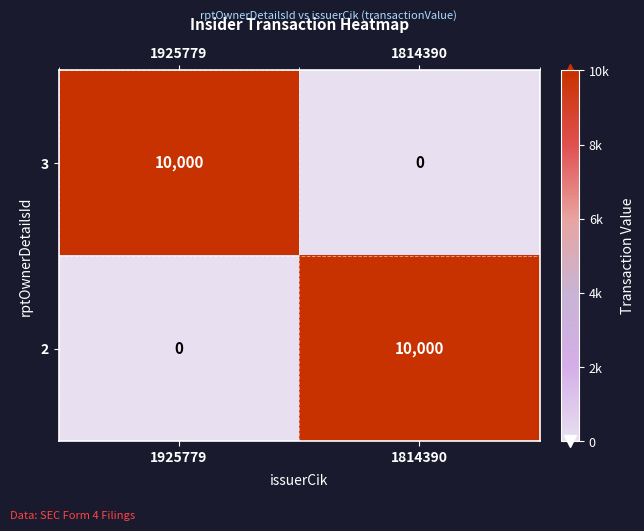

Reading right to left, extract all data points from this chart.

3: 1814390=0	1925779=10000
2: 1814390=10000	1925779=0